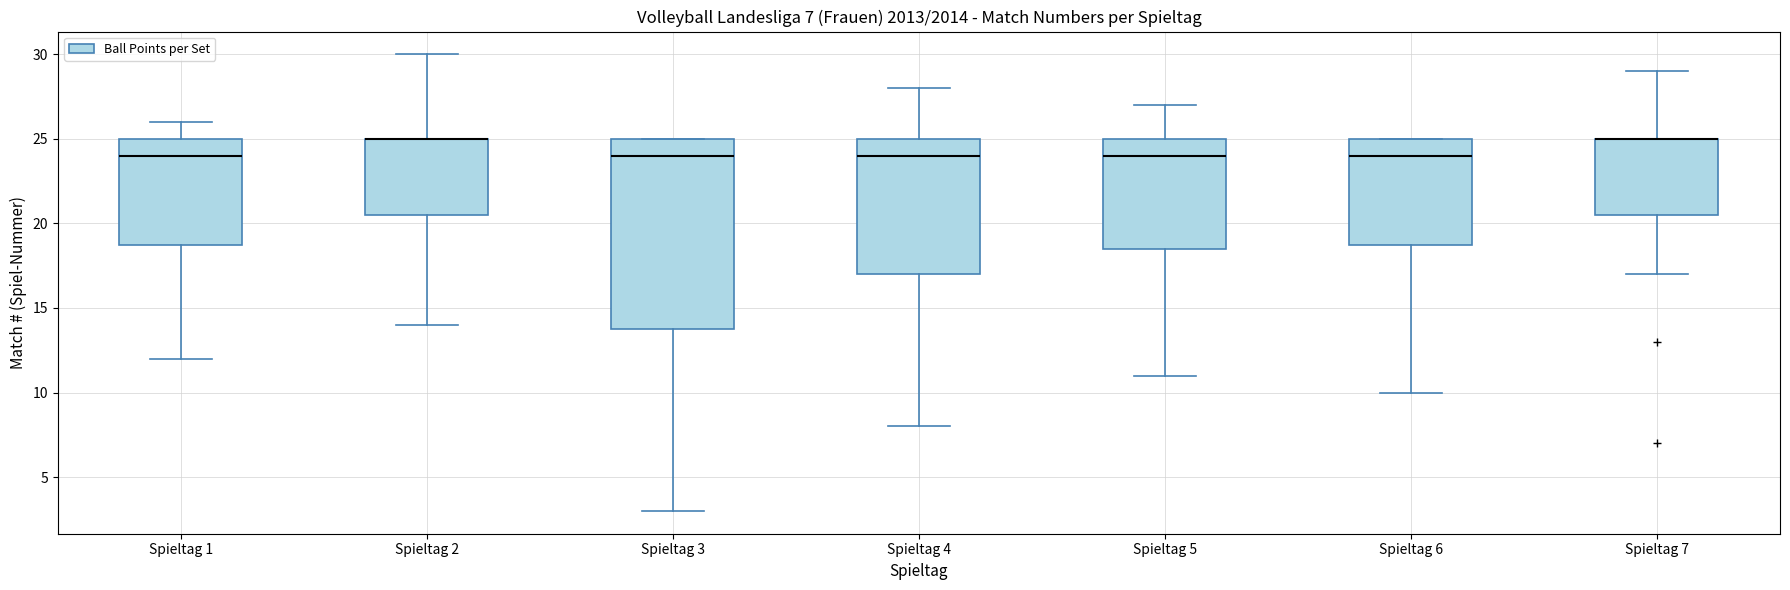

Comparing the boxes themselves (not the whiskers), which one is the tallest?

Spieltag 3